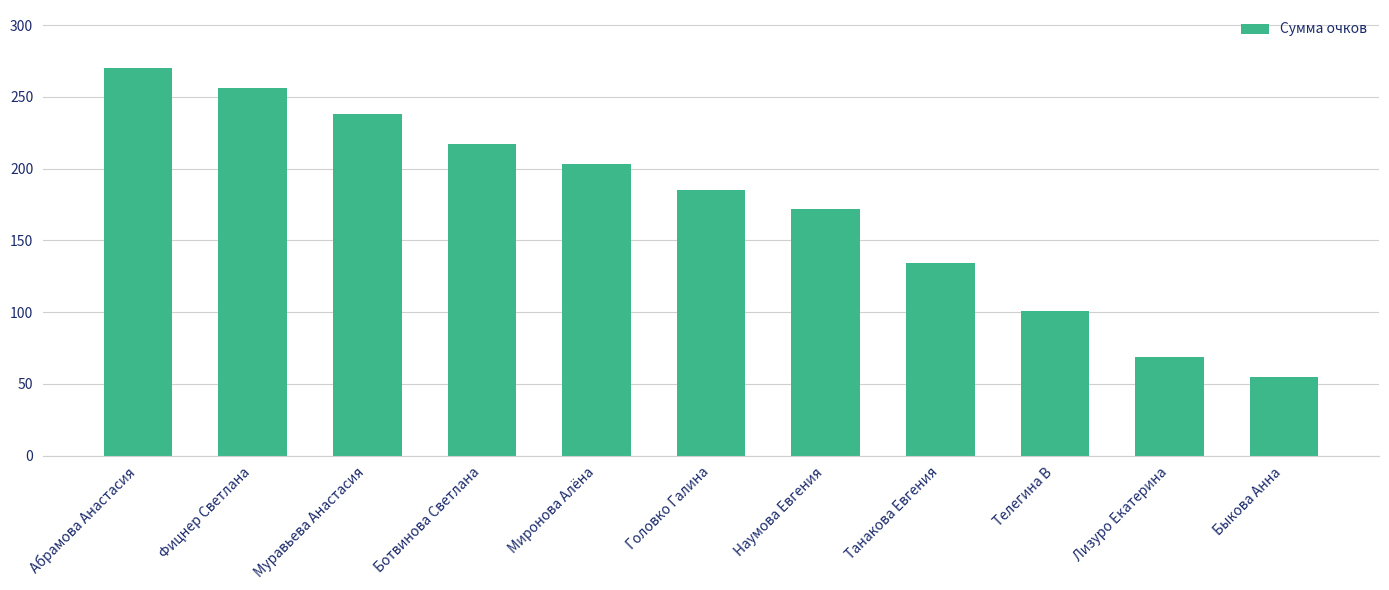

What is the difference between the values at Наумова Евгения and Абрамова Анастасия?

98